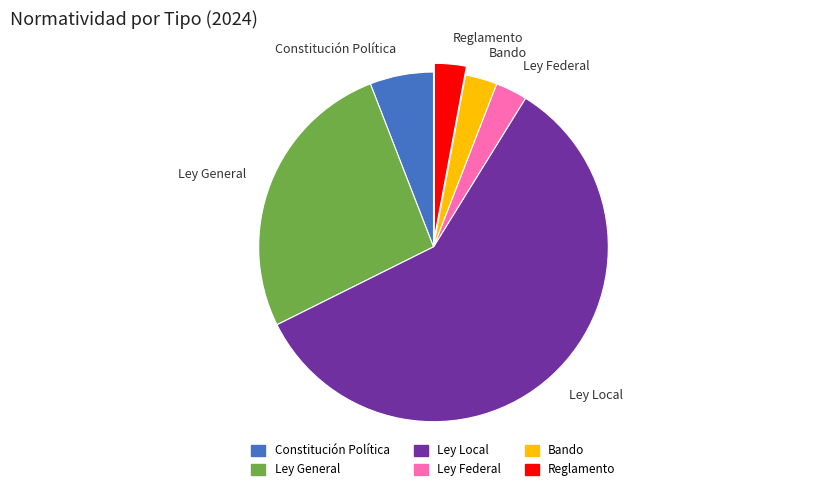

What is the ratio of the value at Ley Local to the value at Bando?

20.0